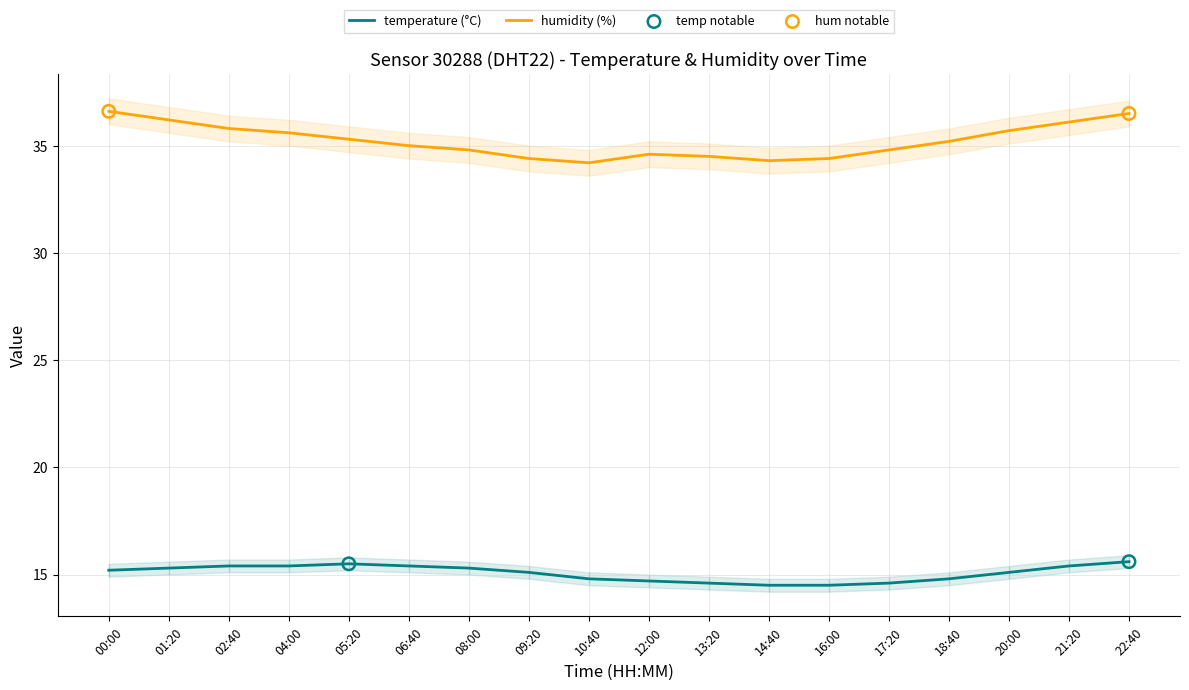

What is the total value across all series at 13:20?

49.1